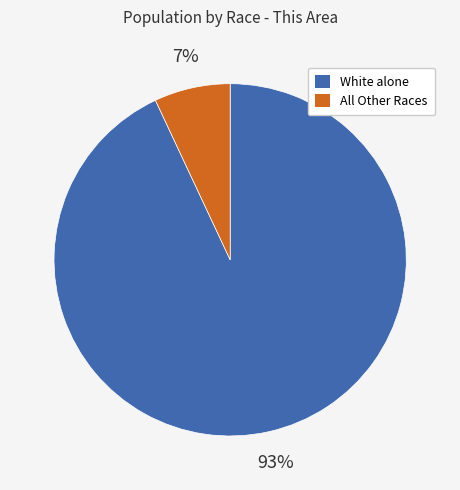

Is there any slice that represents more than half of the pie?

Yes